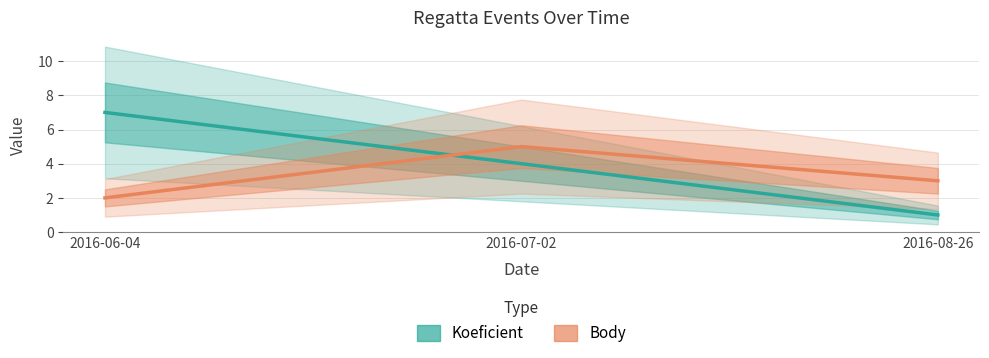

Which series has the largest range (max minus min)?

Koeficient